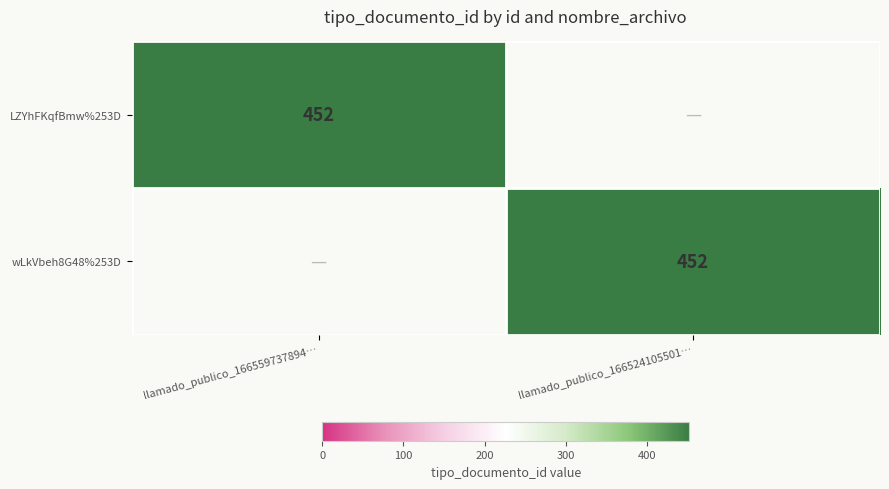

The LZYhFKqfBmw%253D series shows 452 at llamado_publico_166559737894…. True or false?

True